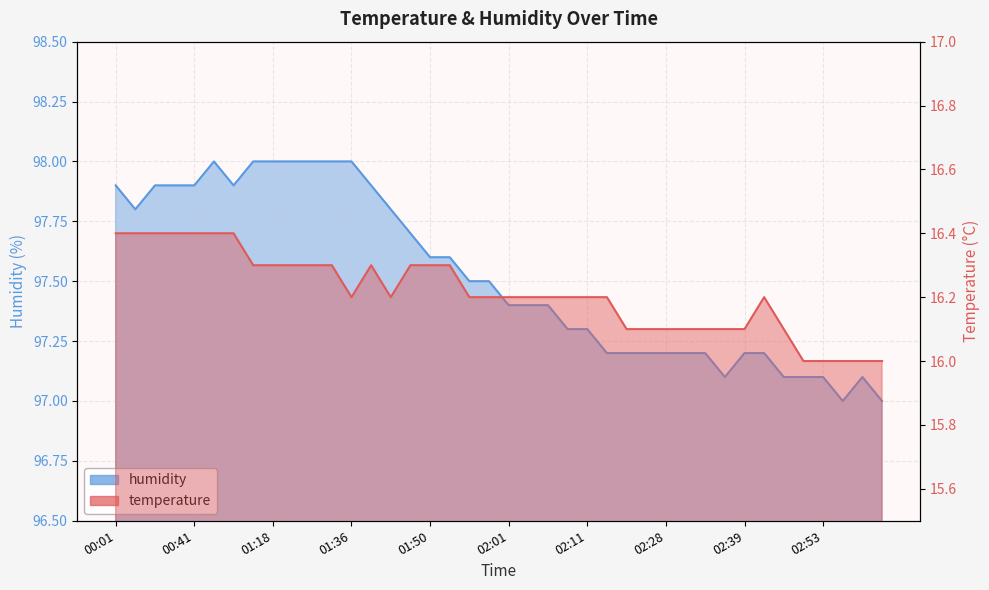

True or false: temperature and humidity cross at least once.

False